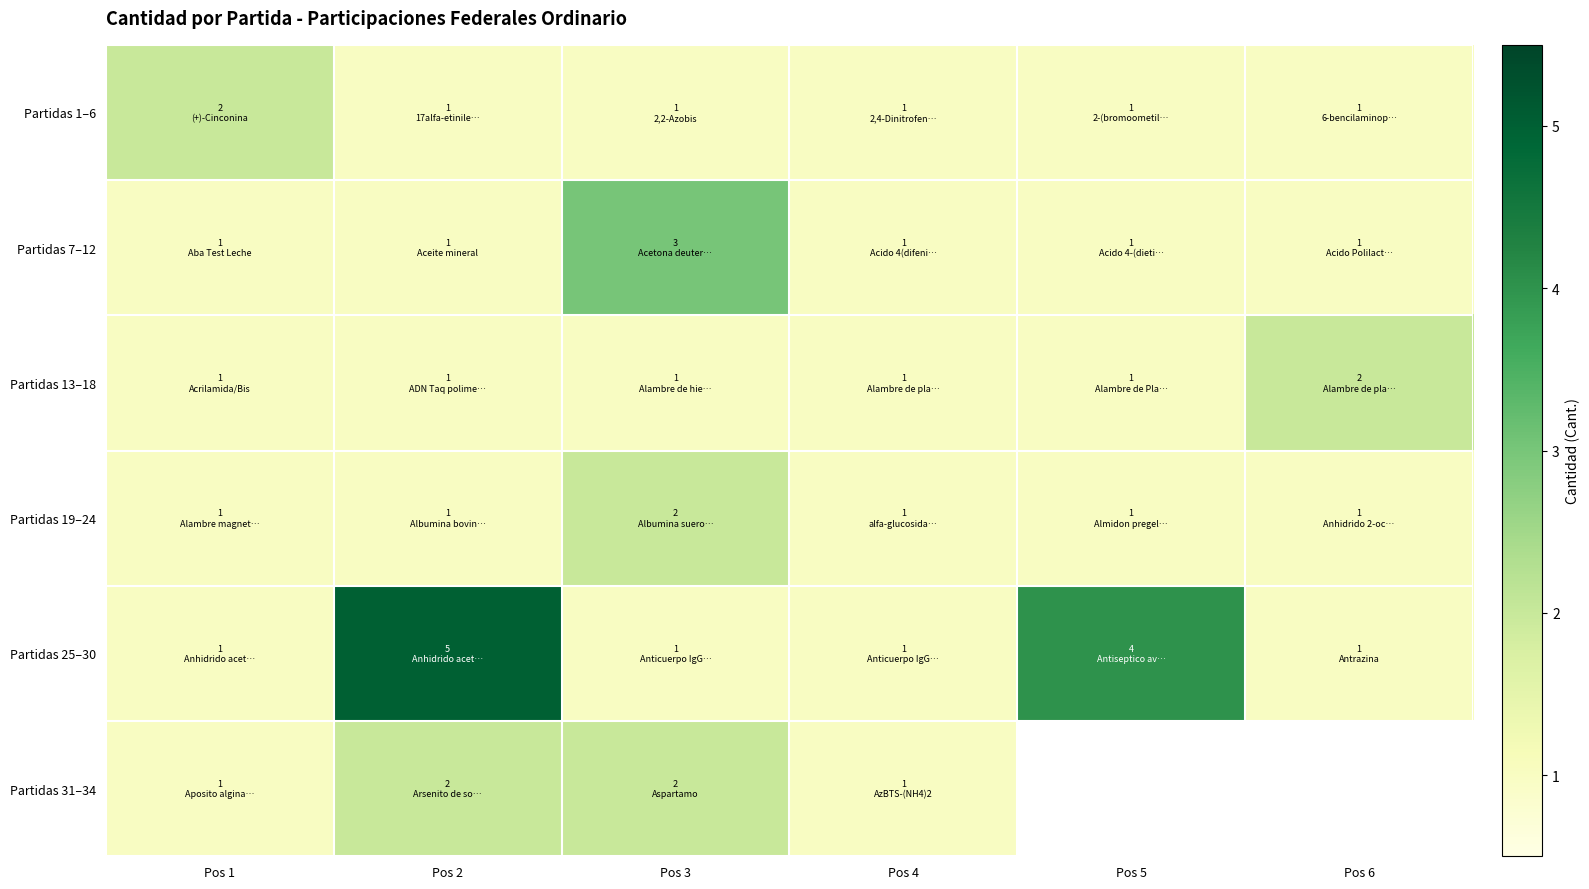

At which label is Partidas 31–34 closest to 1?

Pos 1